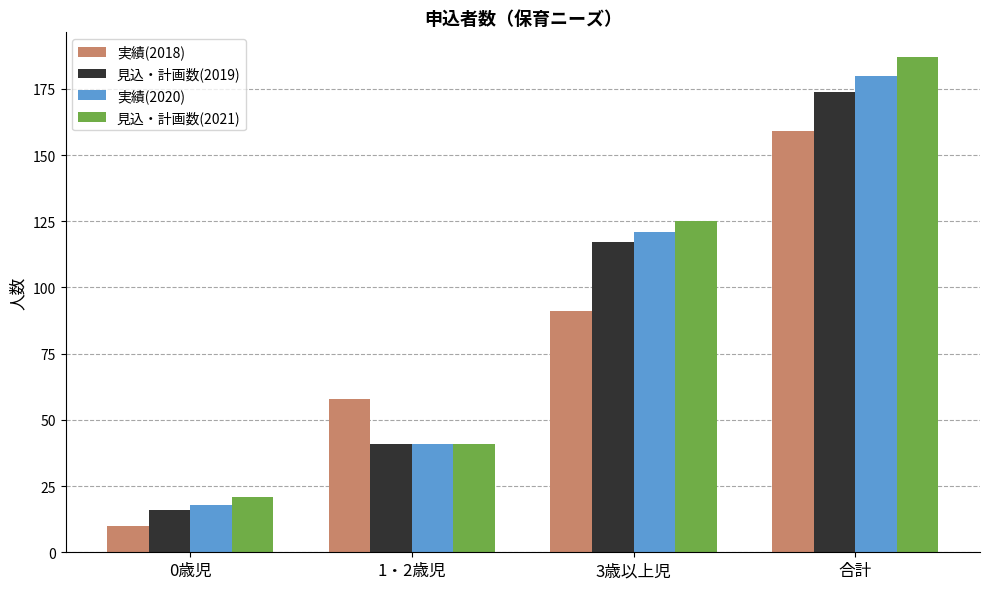

Reading left to right, list all the values displayed in this chart.

実績(2018): 10	58	91	159
見込・計画数(2019): 16	41	117	174
実績(2020): 18	41	121	180
見込・計画数(2021): 21	41	125	187